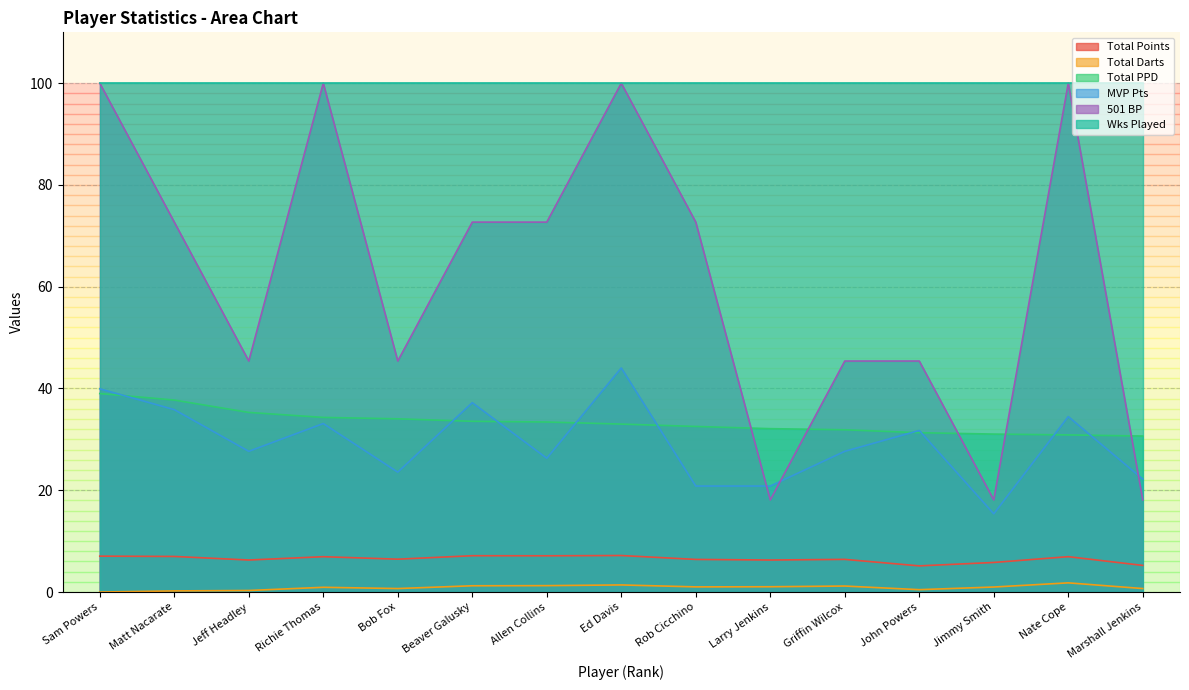

At how many categories does at least one series exceed 64?

15